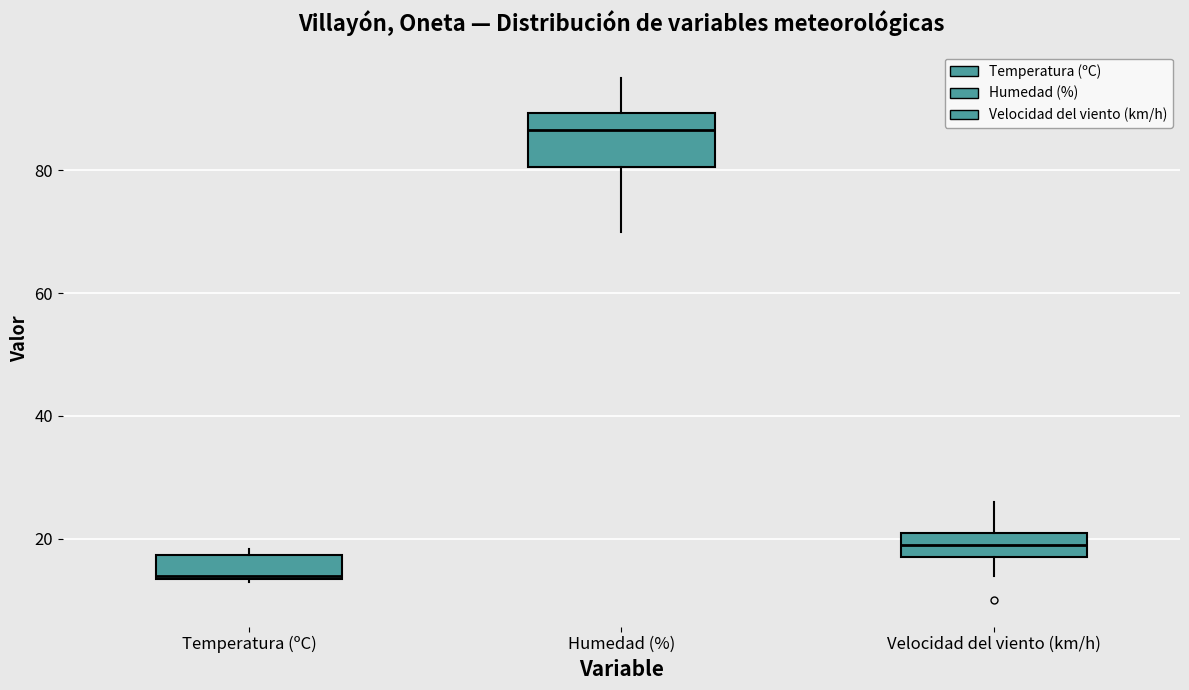

Where does the median line of the box for Velocidad del viento (km/h) sit on the y-axis? The values are not printed on the chart, so give them approximately, as read against the axis.

20